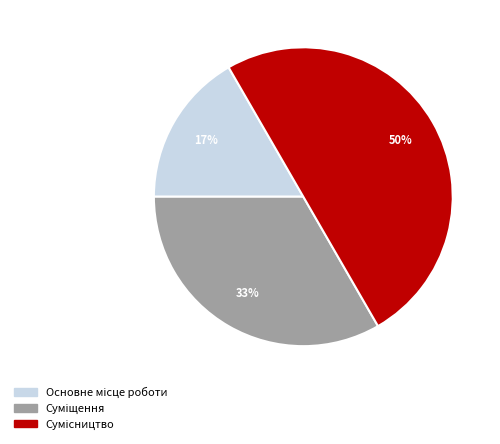

How many slices are in this pie chart?

3